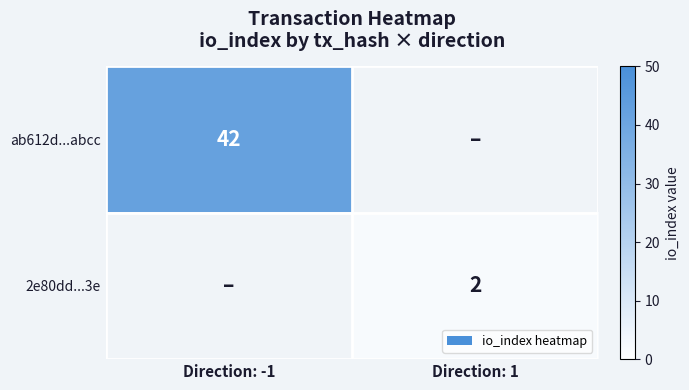

Is the value of 2e80dd...3e at Direction: 1 greater than the value of ab612d...abcc at Direction: -1?

No